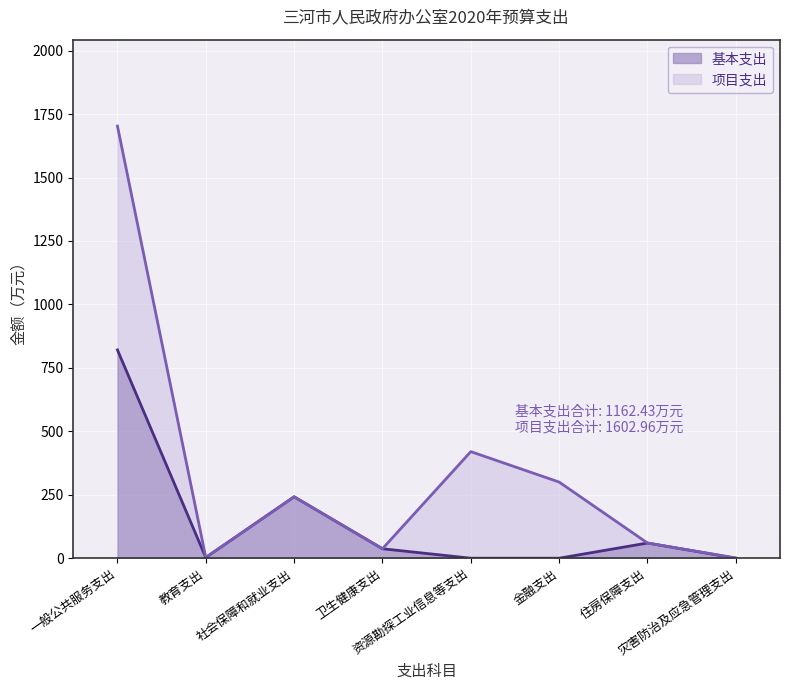

True or false: the data shows -259.0 at 金融支出.

False